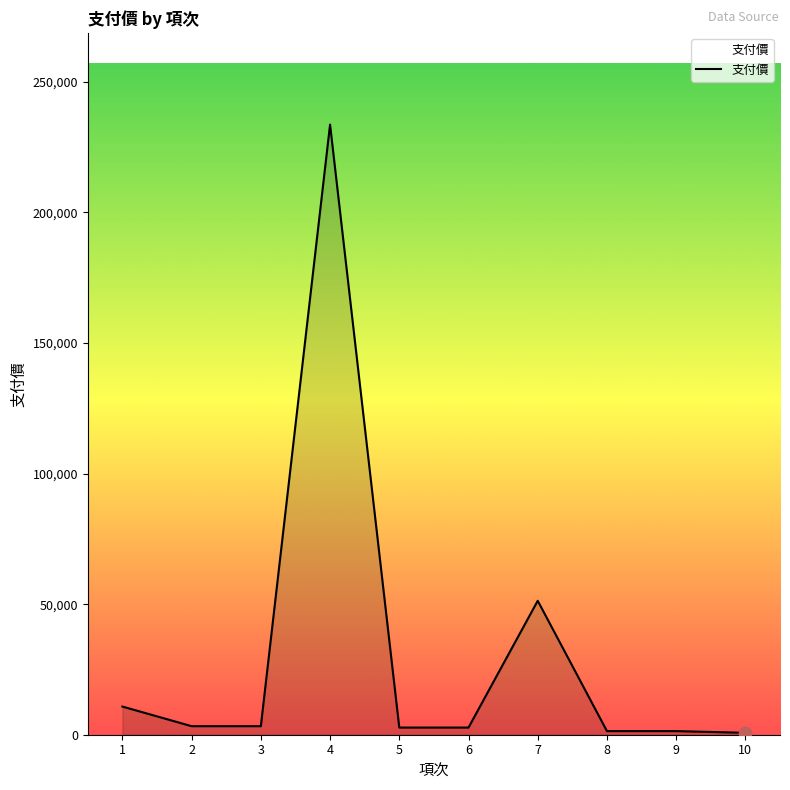

What is the ratio of the value at 6 to the value at 1?

0.3